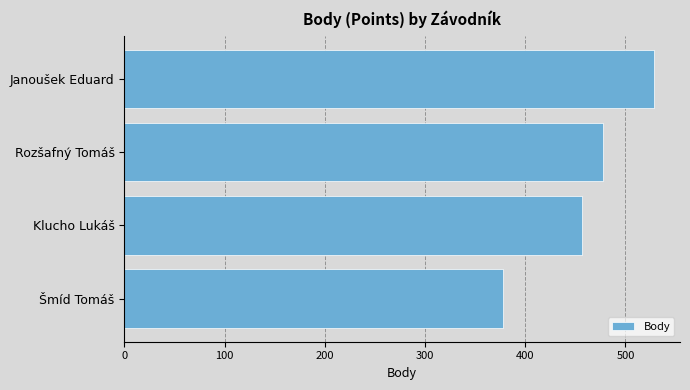

Where is the data nearest to the value 453?

Klucho Lukáš